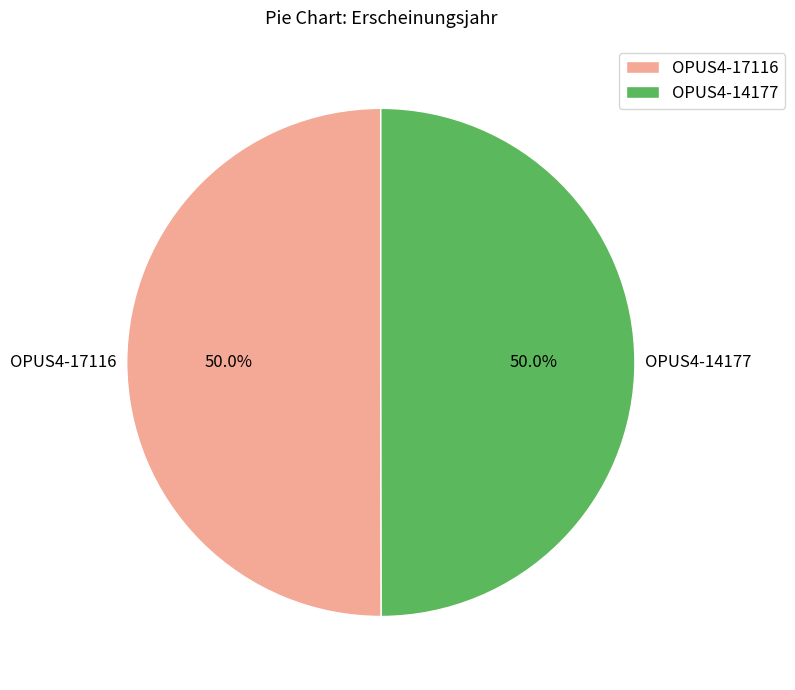

To the nearest percent, what portion does OPUS4-17116 represent?

50%